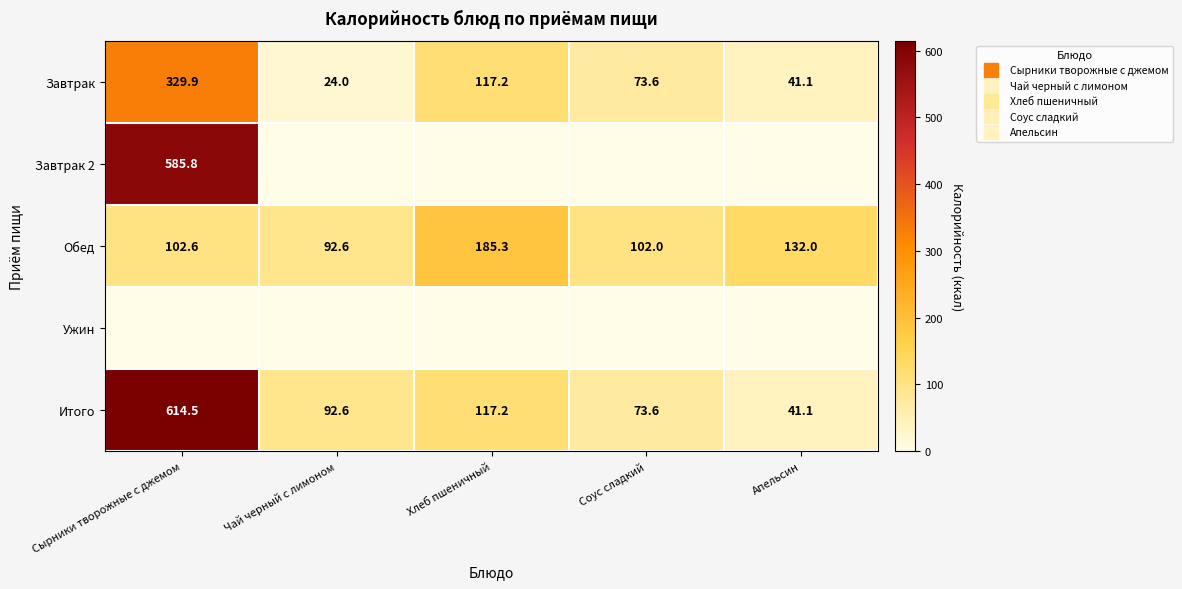

Is the value of Обед at Сырники творожные с джемом greater than the value of Ужин at Чай черный с лимоном?

Yes